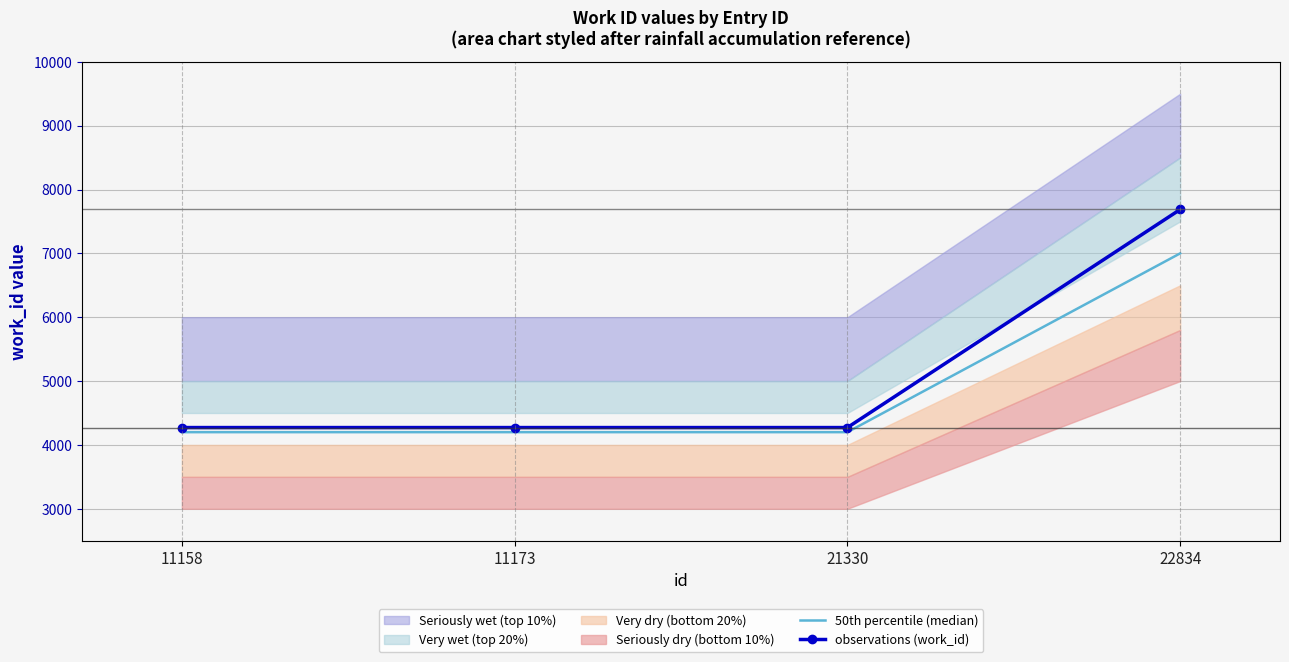

True or false: observations (work_id) has more than 2 interior local peaks.

False